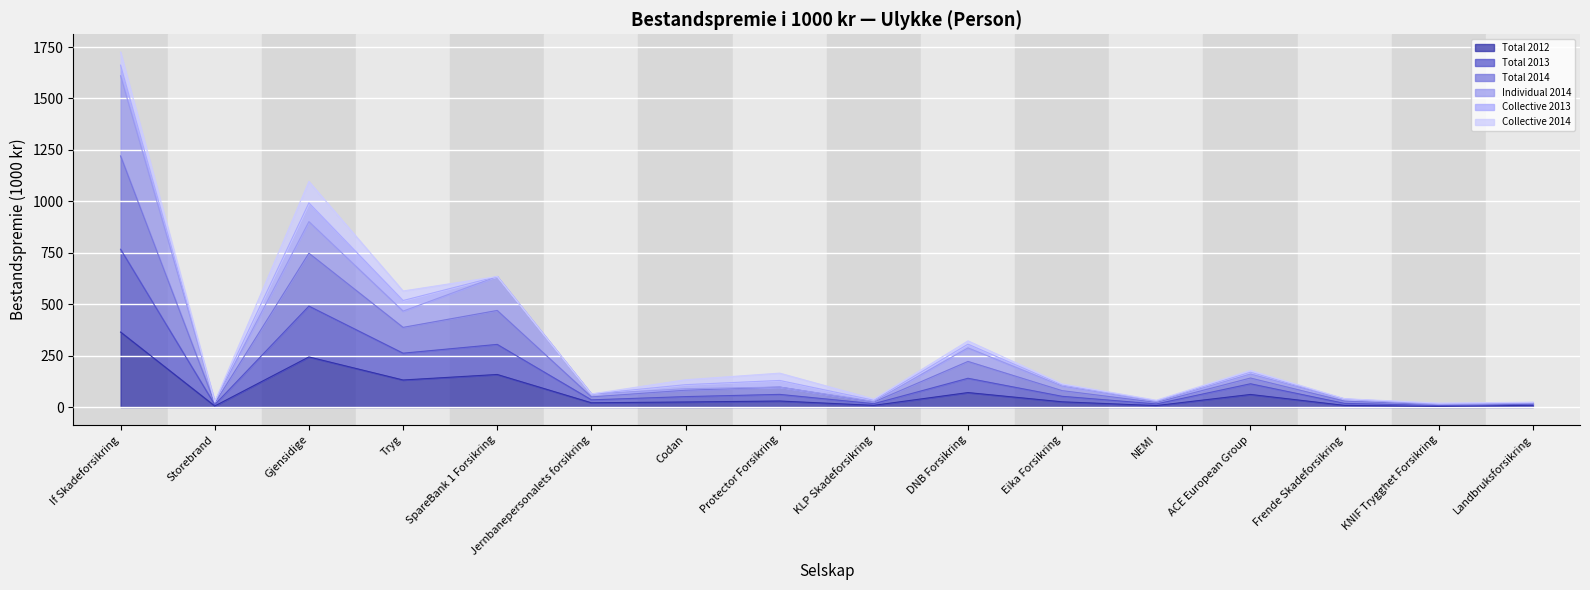

At which label does Total 2012 reach its peak?

If Skadeforsikring